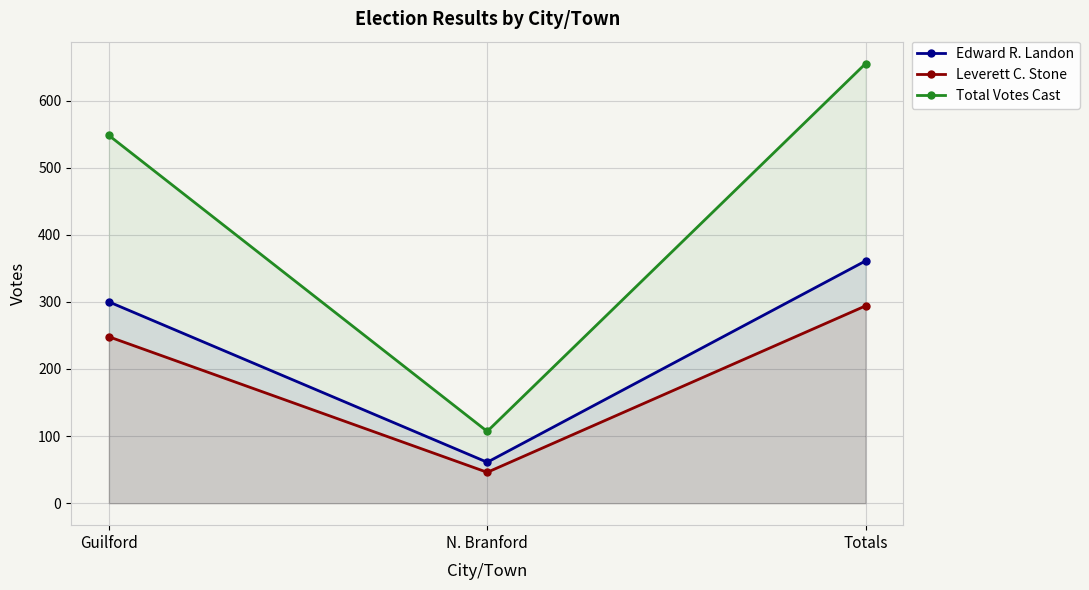

How many Leverett C. Stone values are between 46 and 294?

3